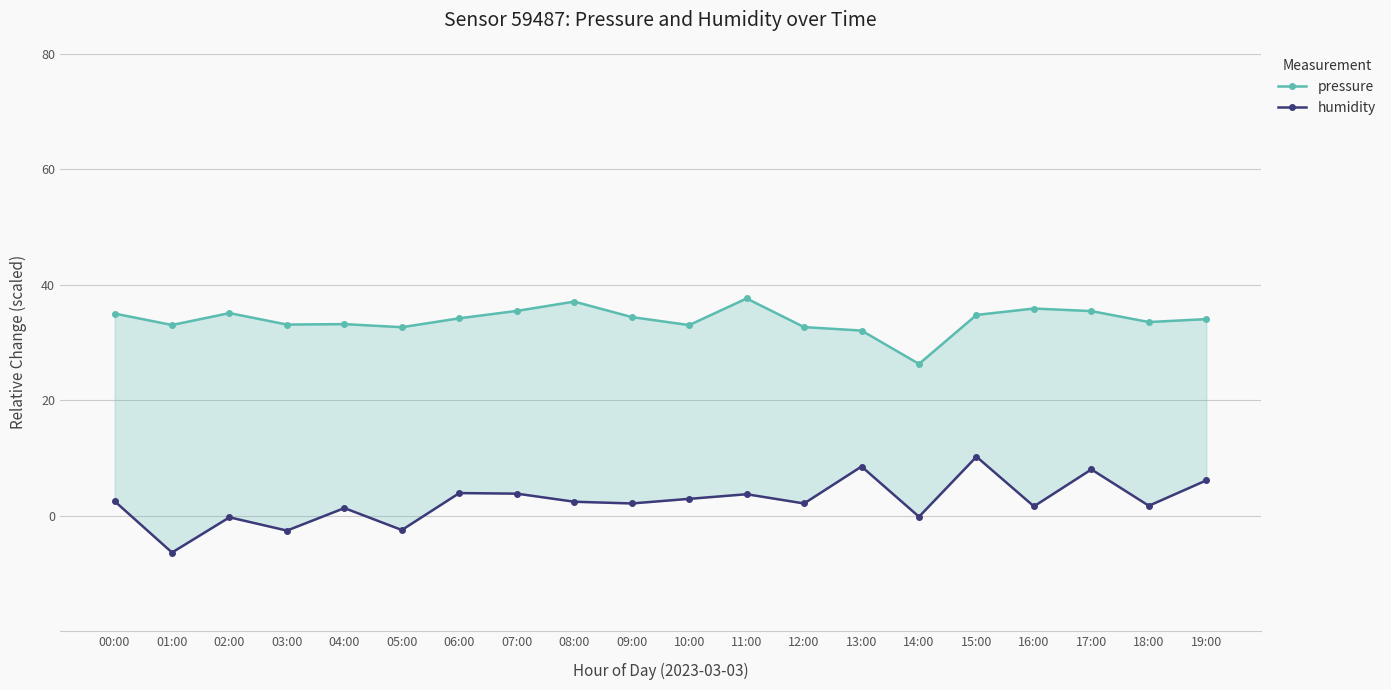

Which series has the widest spread of values?

humidity